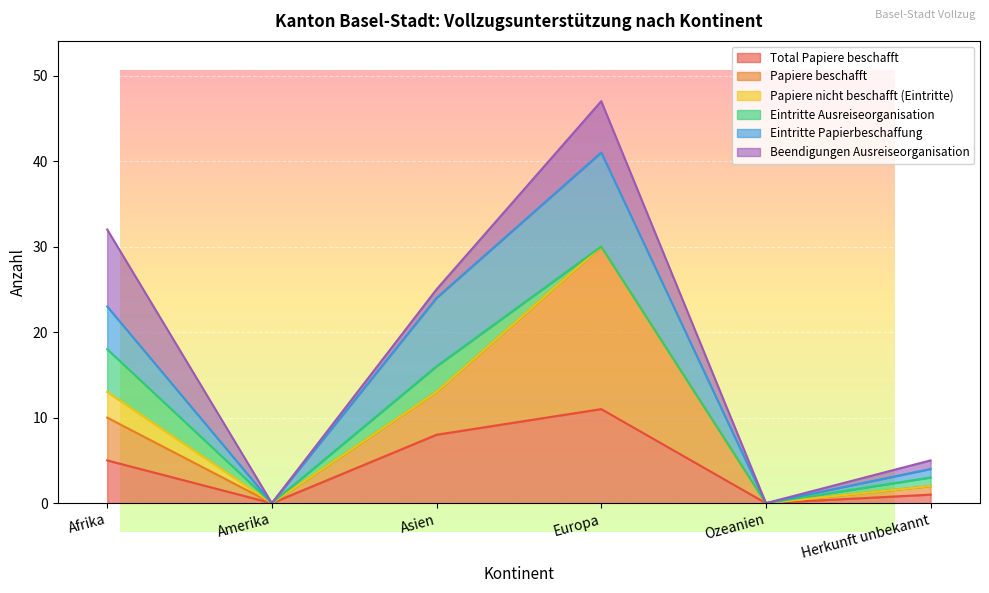

At which category does the chart reach its peak across all series?

Europa